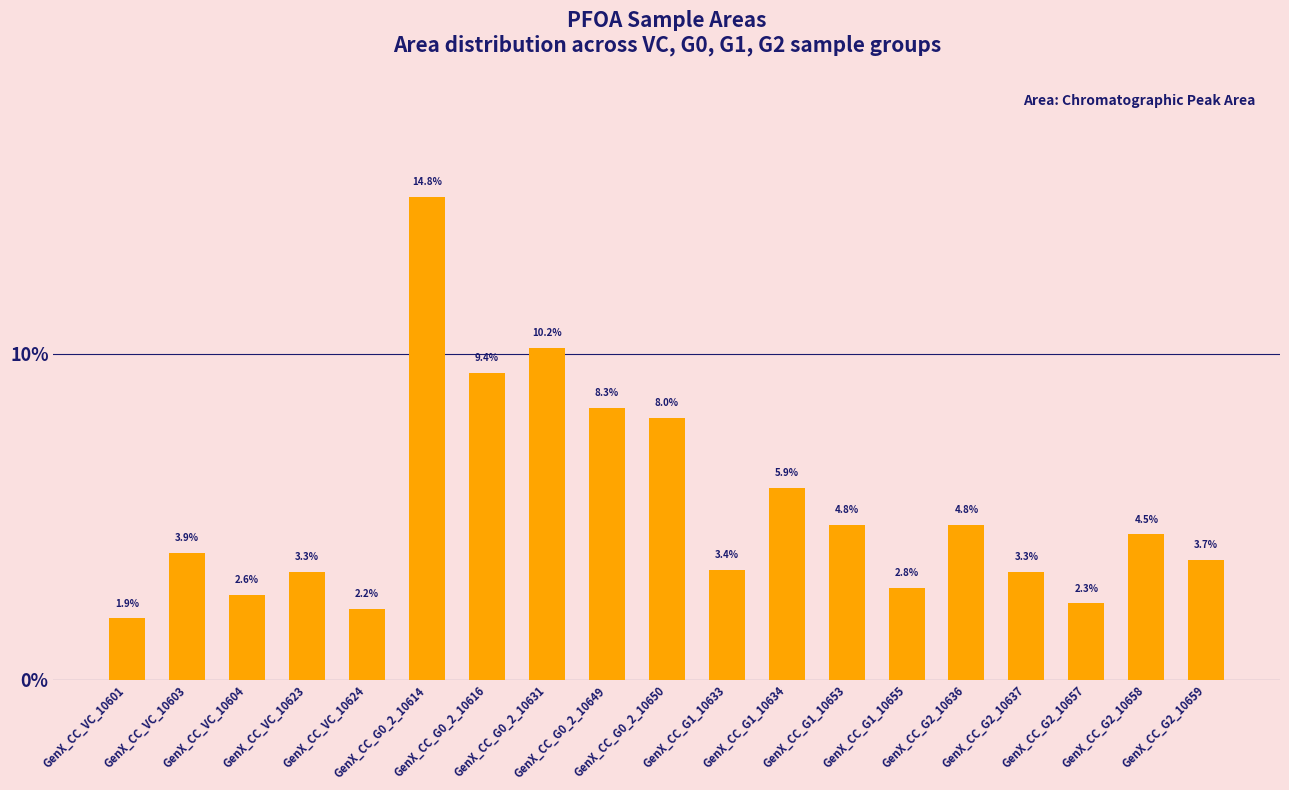

What is the change in value from GenX_CC_VC_10623 to GenX_CC_G2_10658?

+1.1